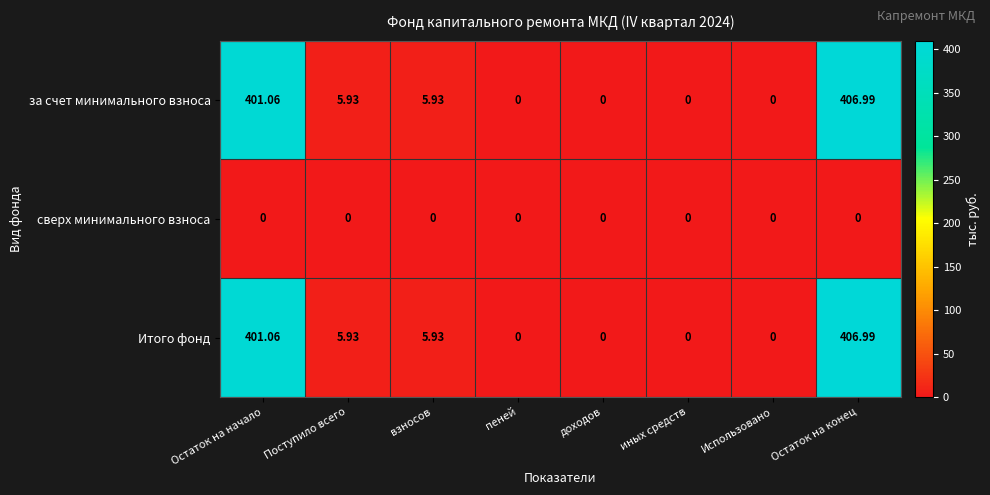

At which category is the sum across all series the highest?

Остаток на конец